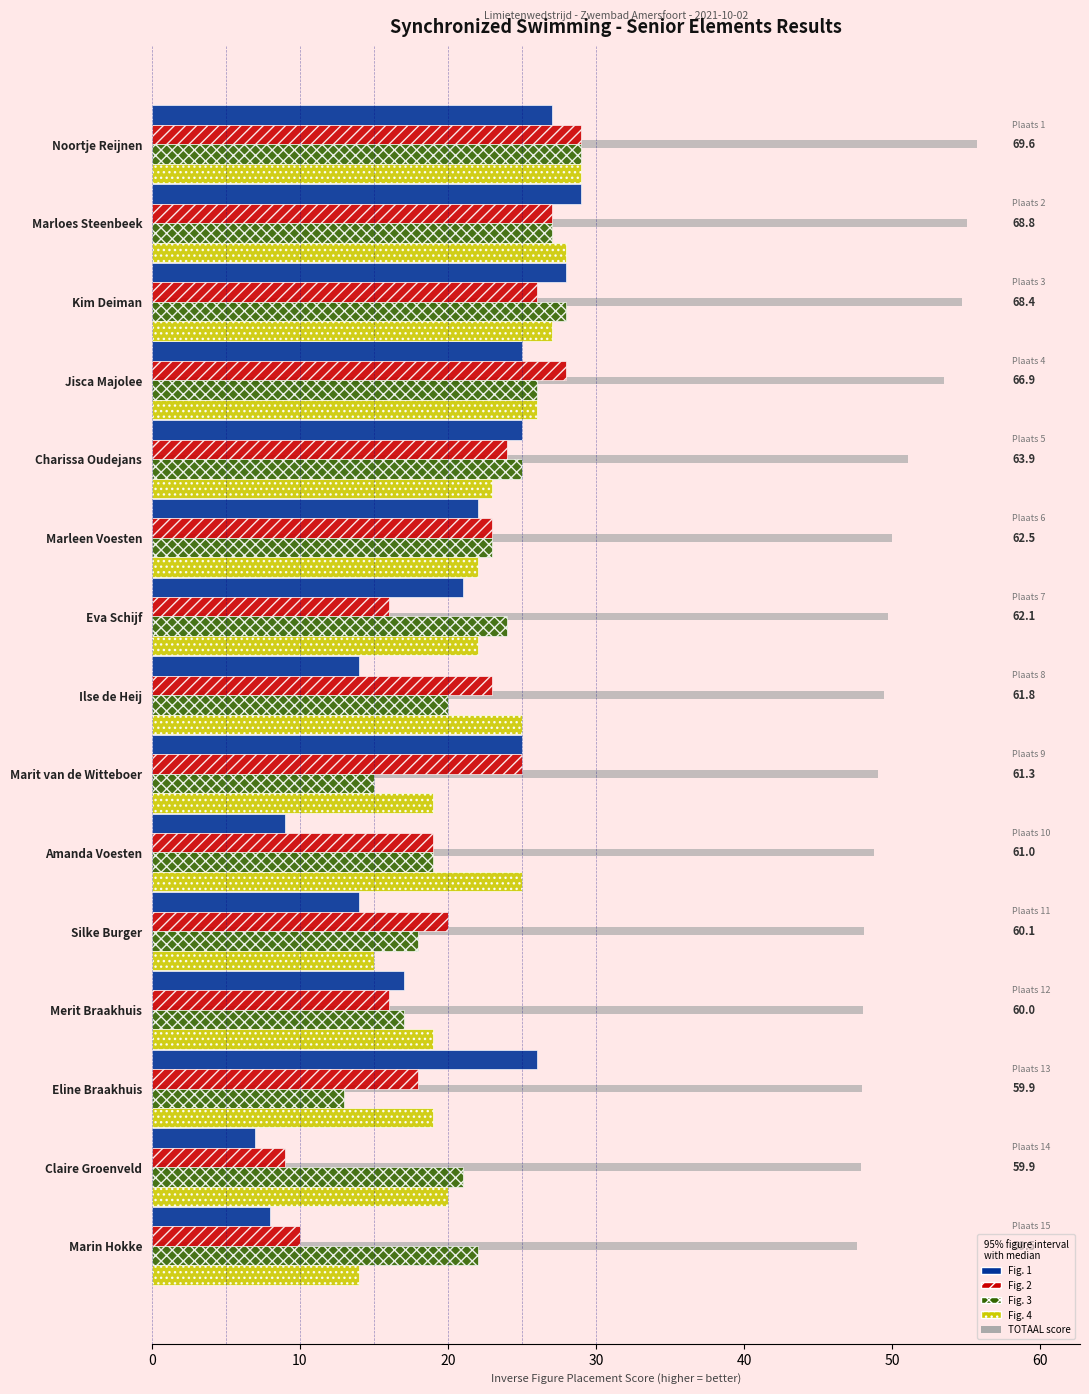

Which series changed the most between Marleen Voesten and Marit van de Witteboer?

Fig. 3